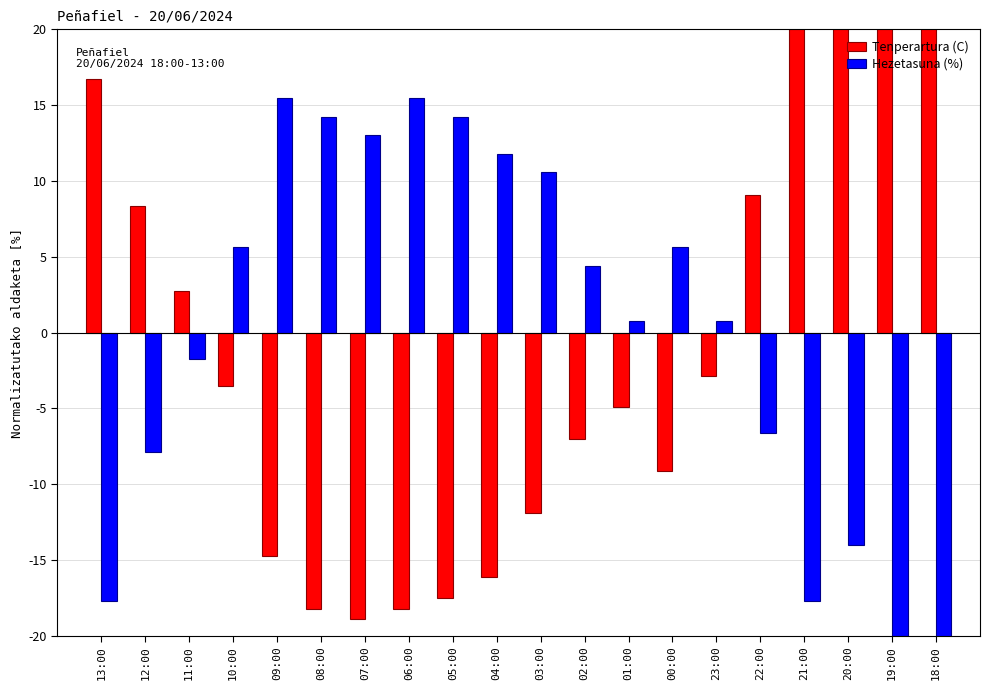

Count the number of categories in the chart.

20